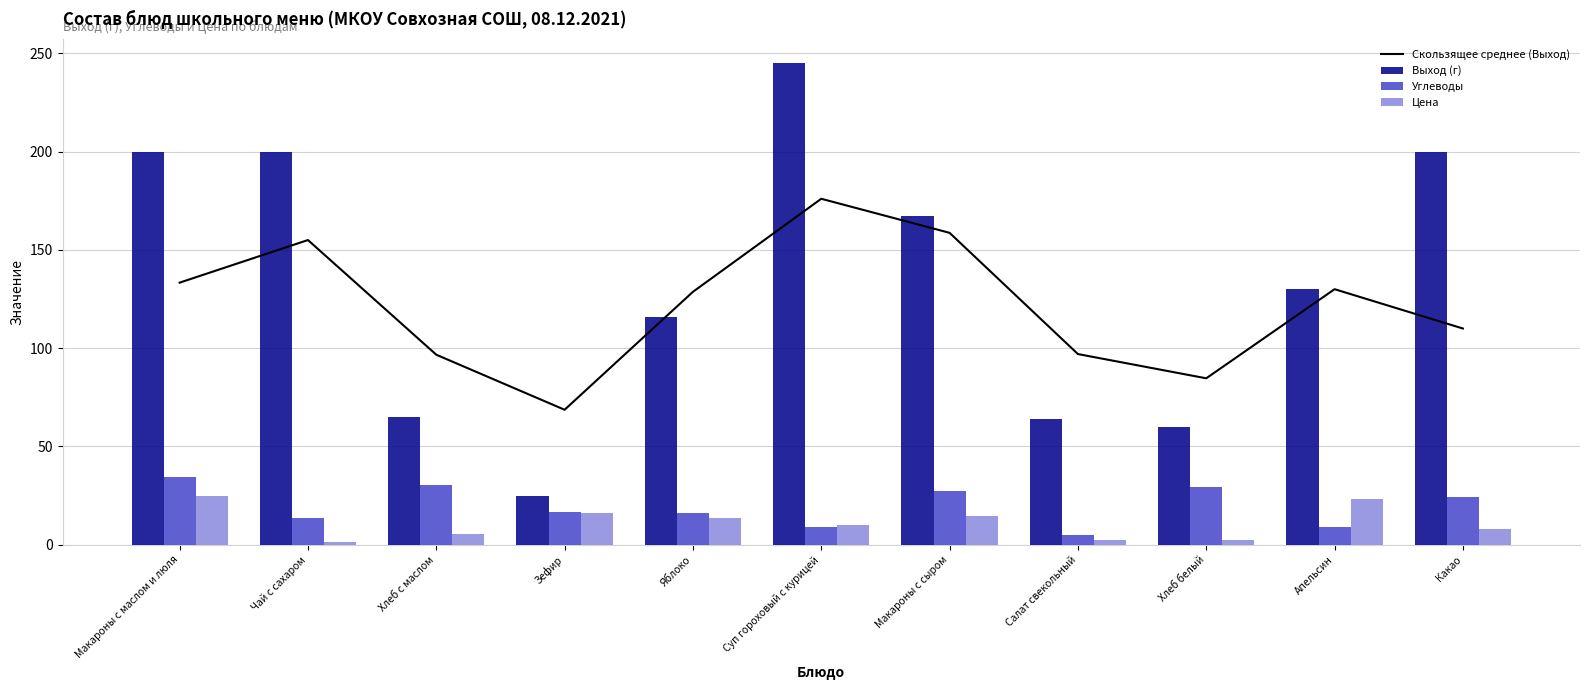

Which series has the largest total across all categories?

Выход (г)